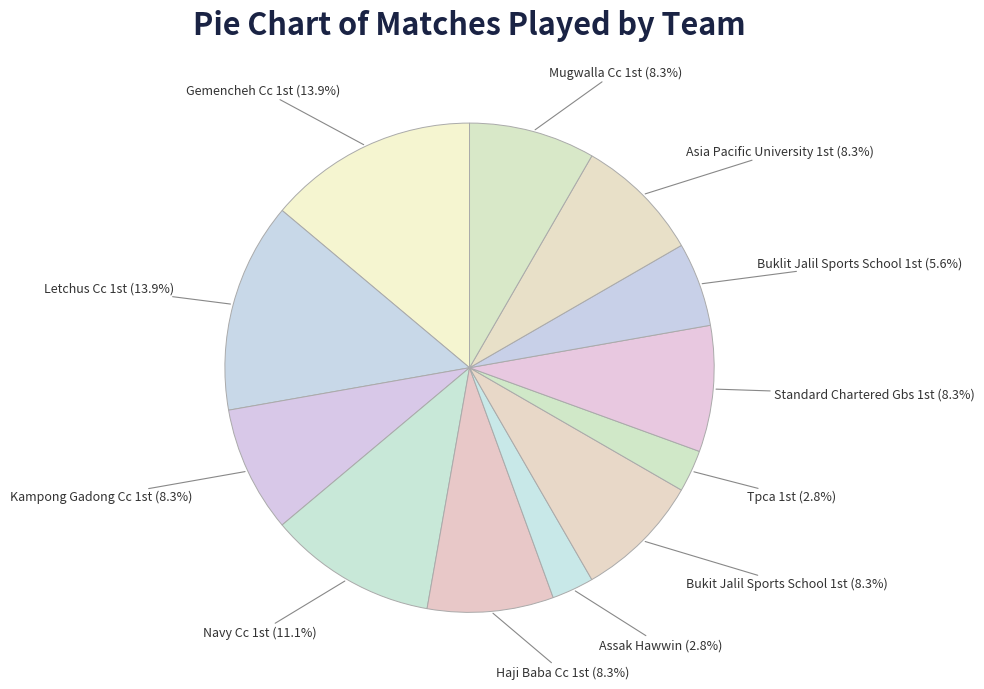

To the nearest percent, what is the average slice percentage?

8%